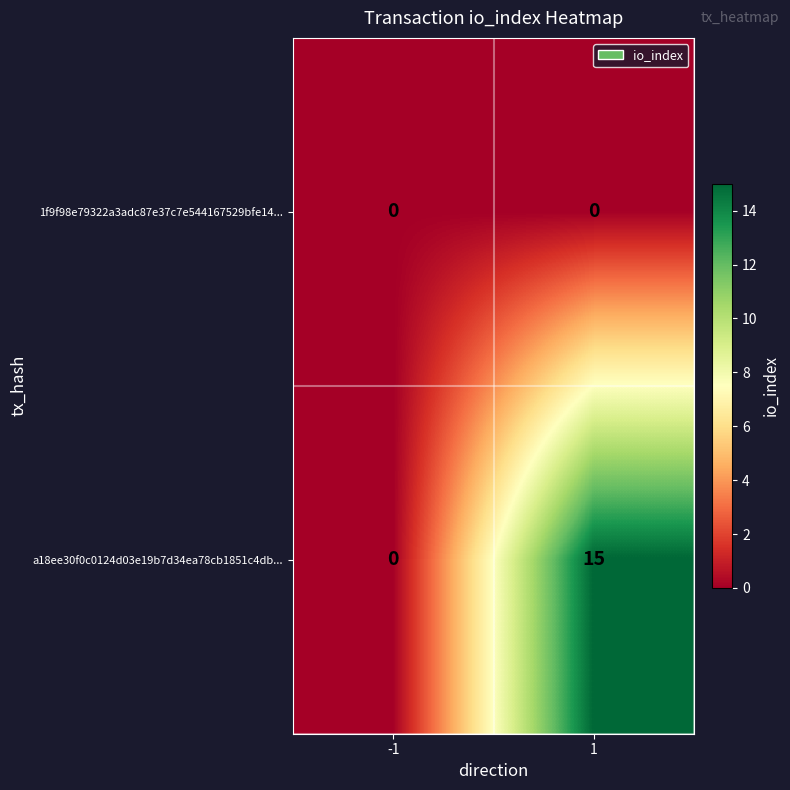

Reading left to right, list all the values displayed in this chart.

1f9f98e79322a3adc87e37c7e544167529bfe14...: -1=0	1=0
a18ee30f0c0124d03e19b7d34ea78cb1851c4db...: -1=0	1=15